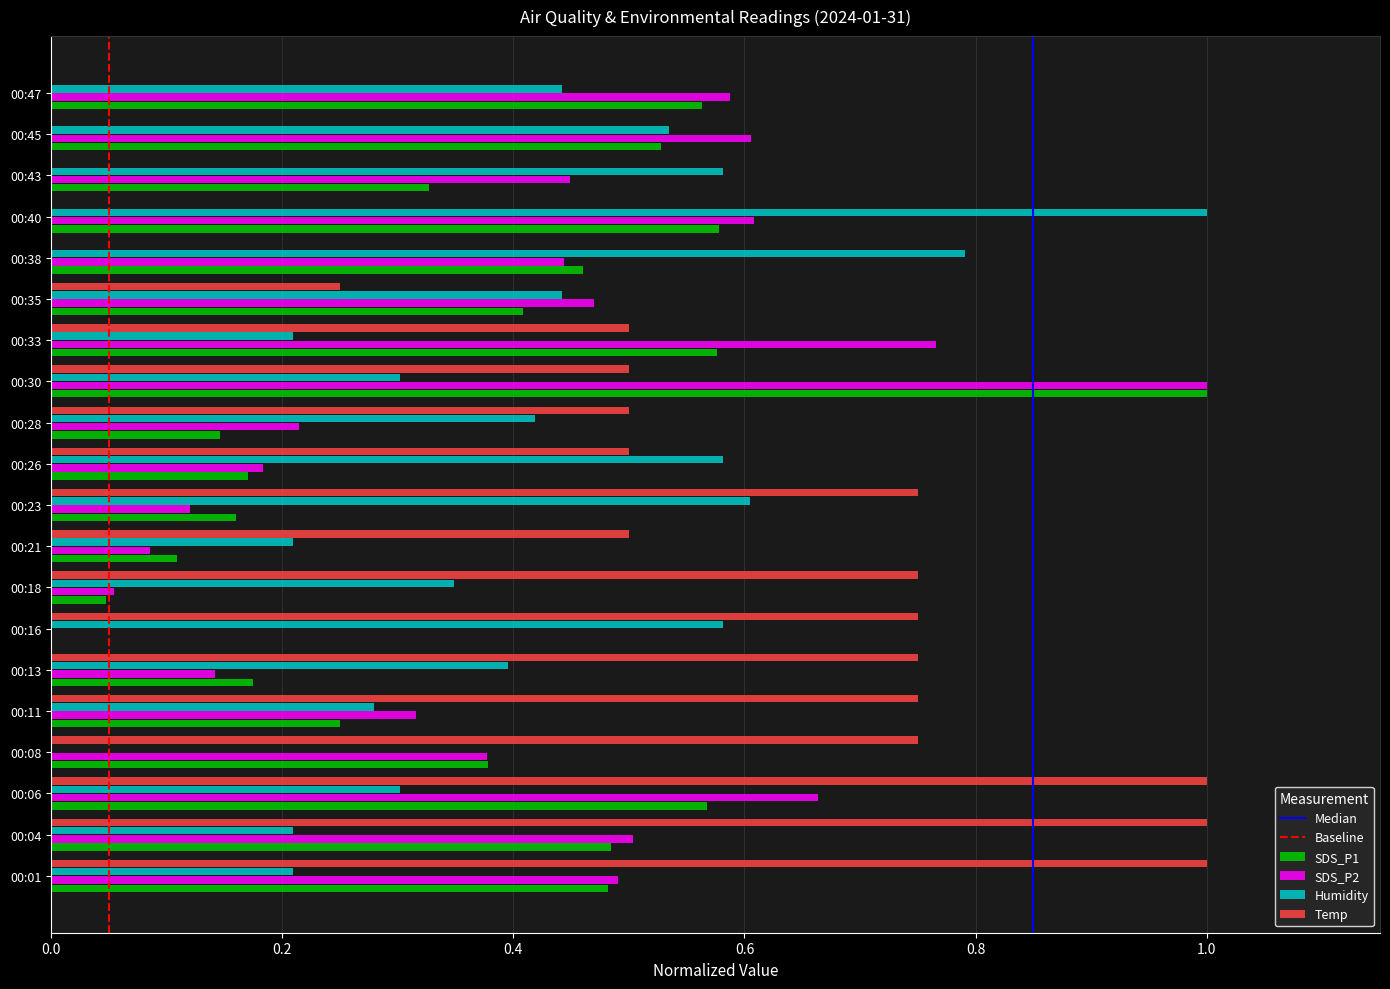

True or false: SDS_P2 has a value of 0.1 at 00:21.

True